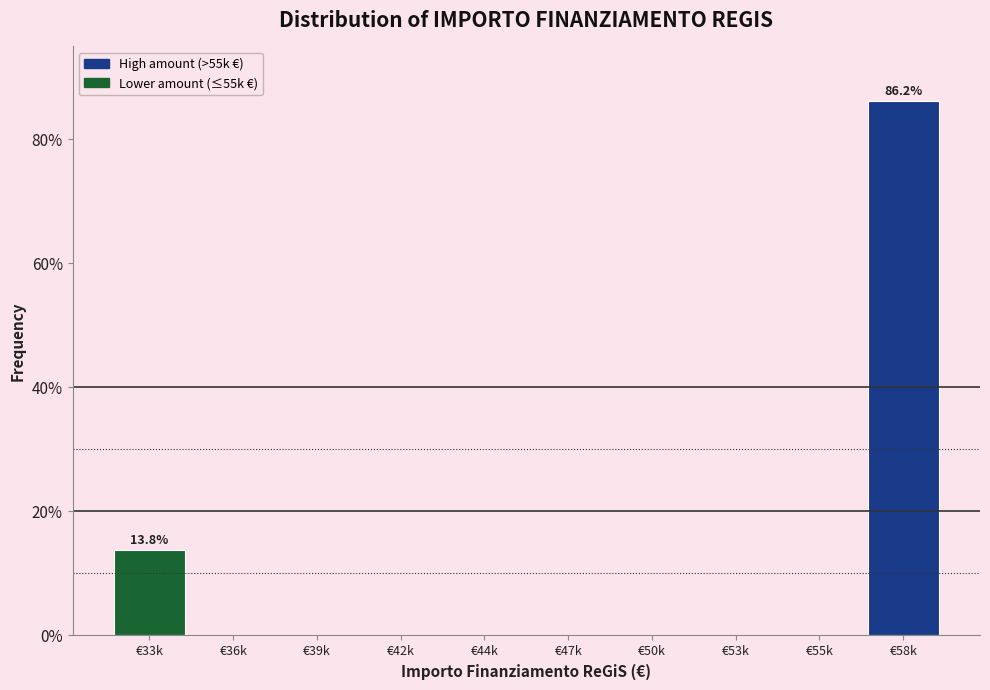

Reading left to right, transcribe all the data shown in this chart.

€33k=13.8	€36k=0.0	€39k=0.0	€42k=0.0	€44k=0.0	€47k=0.0	€50k=0.0	€53k=0.0	€55k=0.0	€58k=86.2